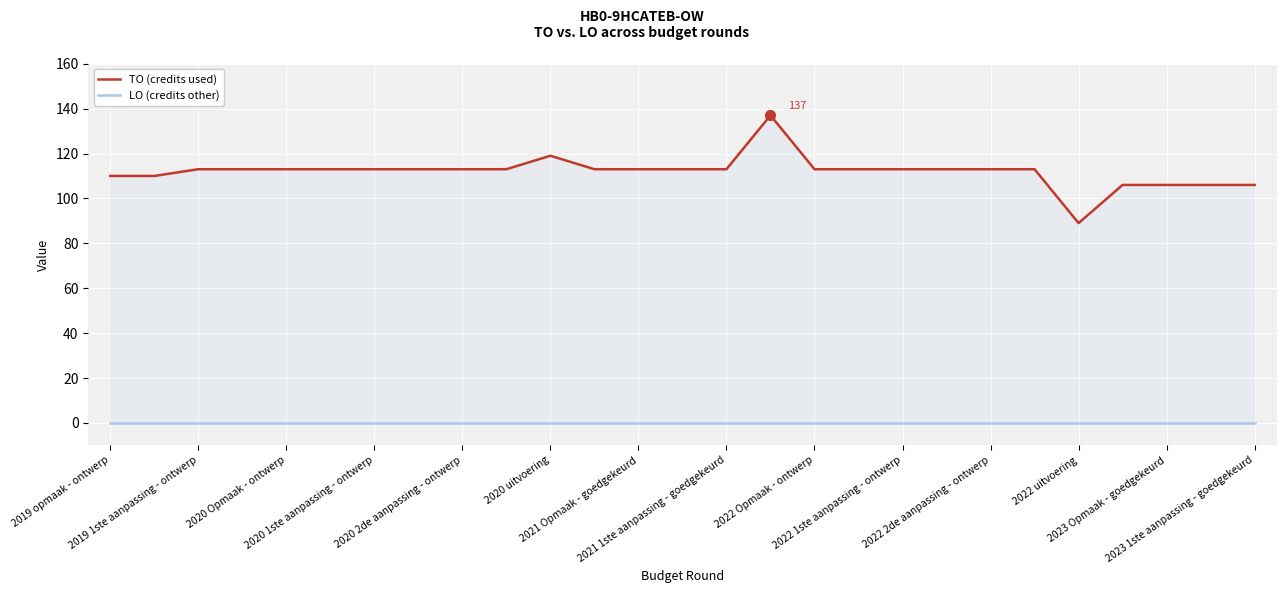

Reading right to left, extract all data points from this chart.

TO (credits used): 106	106	106	106	89	113	113	113	113	113	113	137	113	113	113	113	119	113	113	113	113	113	113	113	113	110	110
LO (credits other): 0	0	0	0	0	0	0	0	0	0	0	0	0	0	0	0	0	0	0	0	0	0	0	0	0	0	0